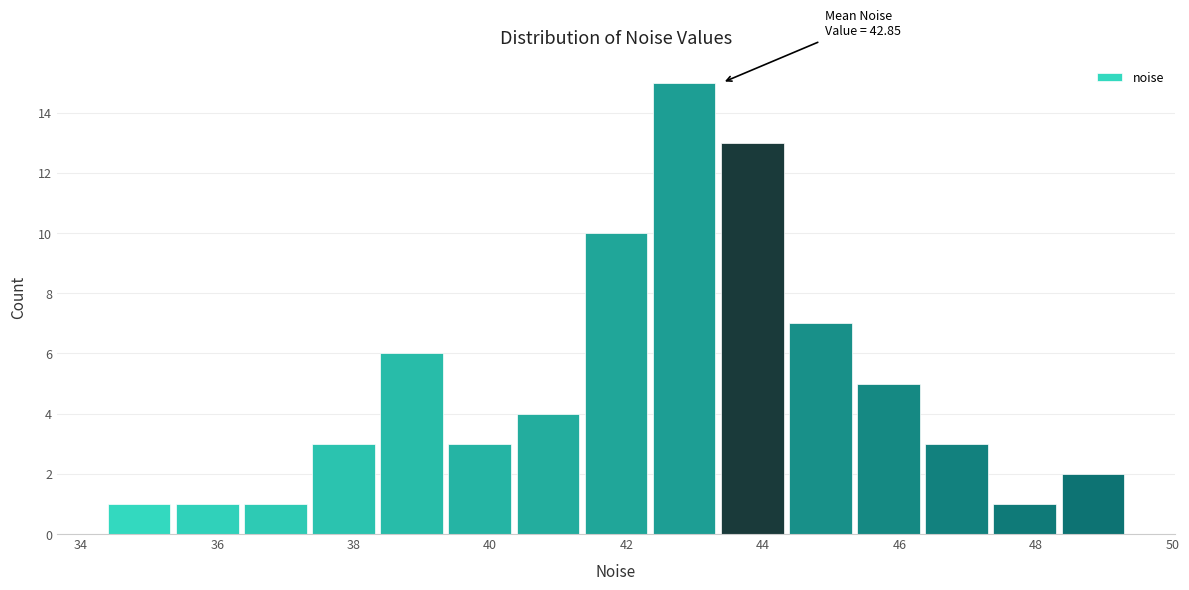

Over which range of the x-axis is the bar tallest?

42.4 to 43.4